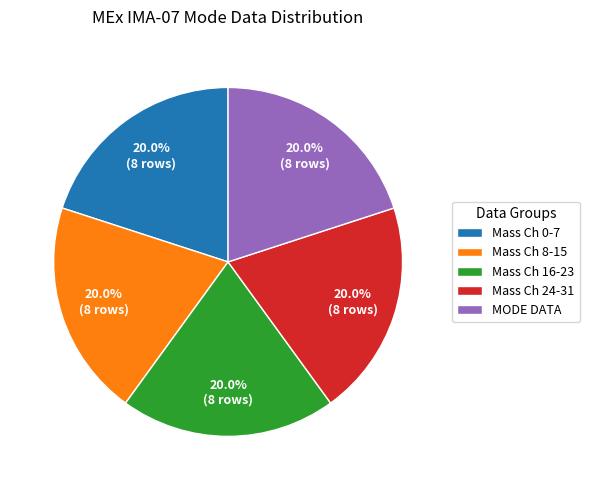

Is there a majority slice in this chart?

No